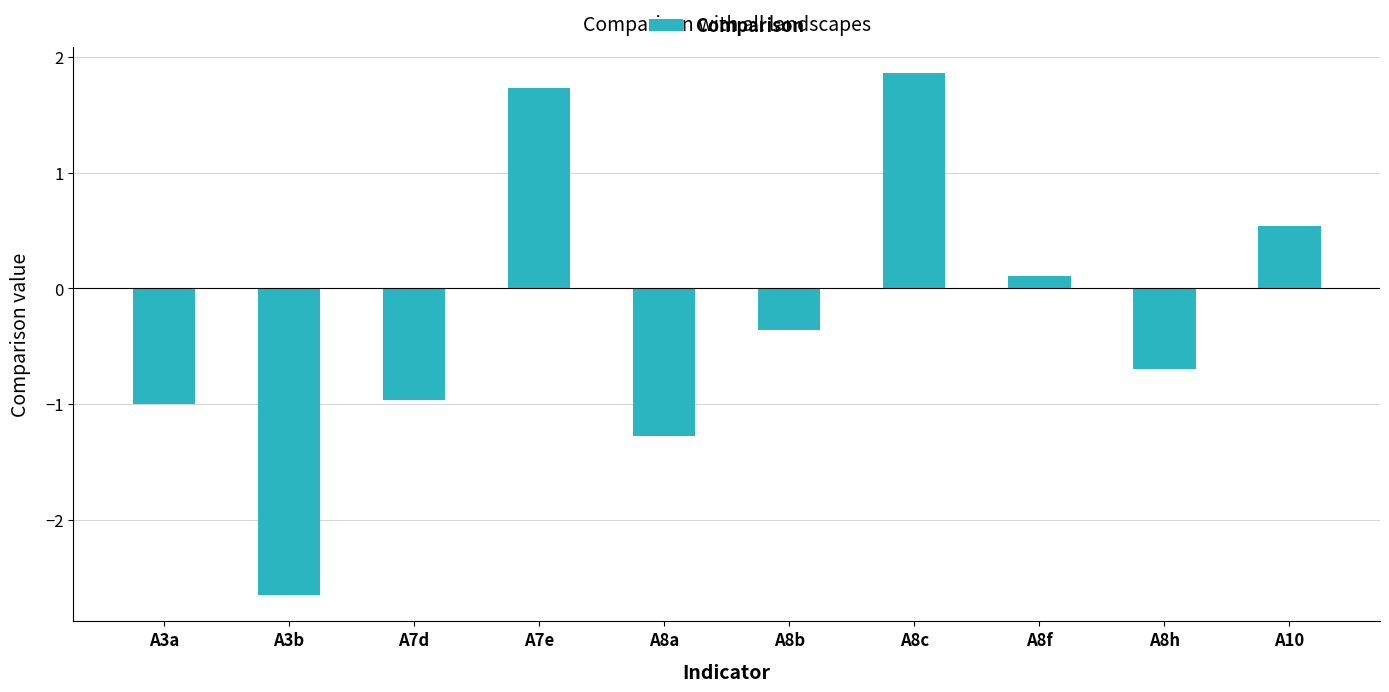

True or false: the data shows -0.4 at A8b.

True